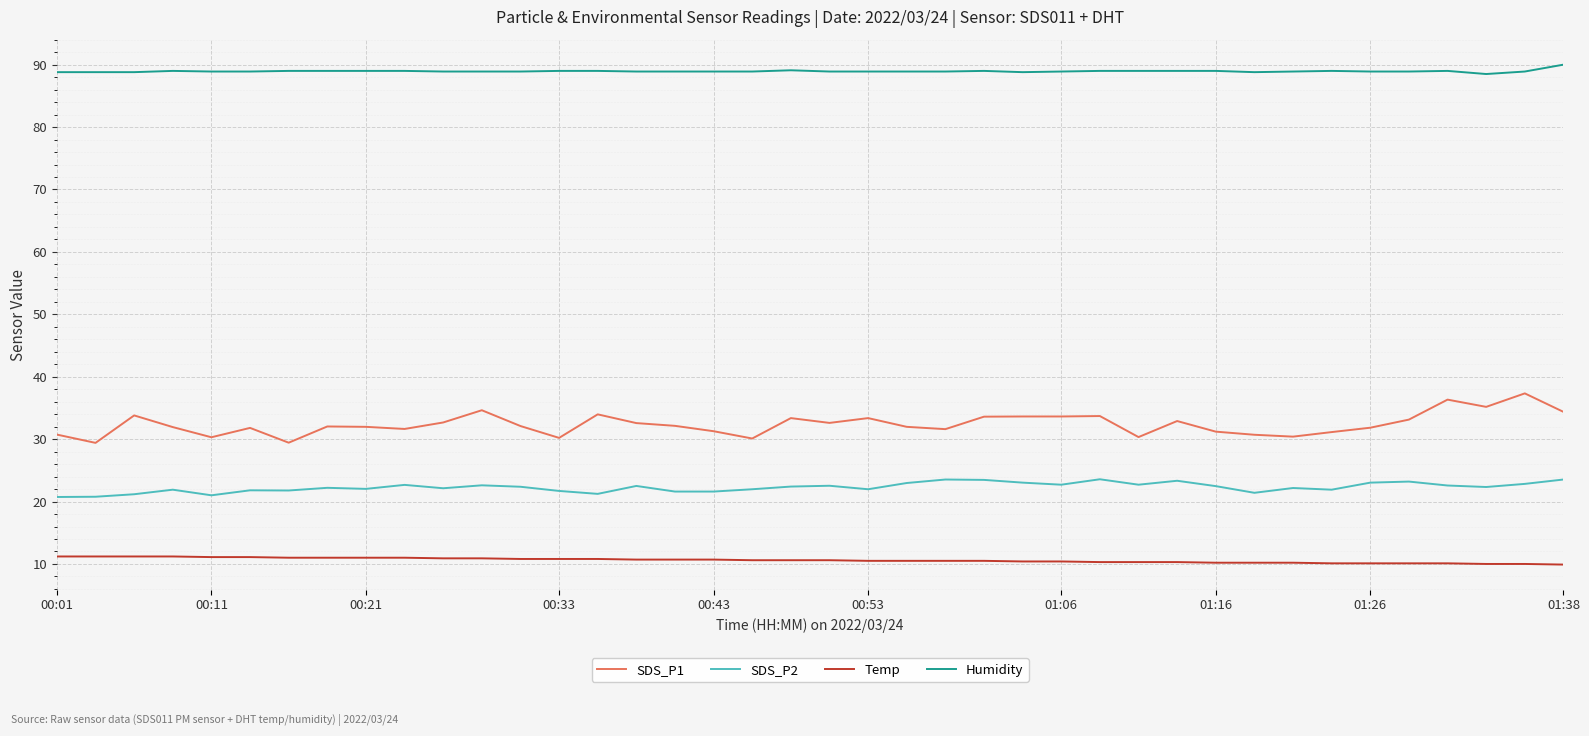

At how many categories does at least one series exceed 85?

40